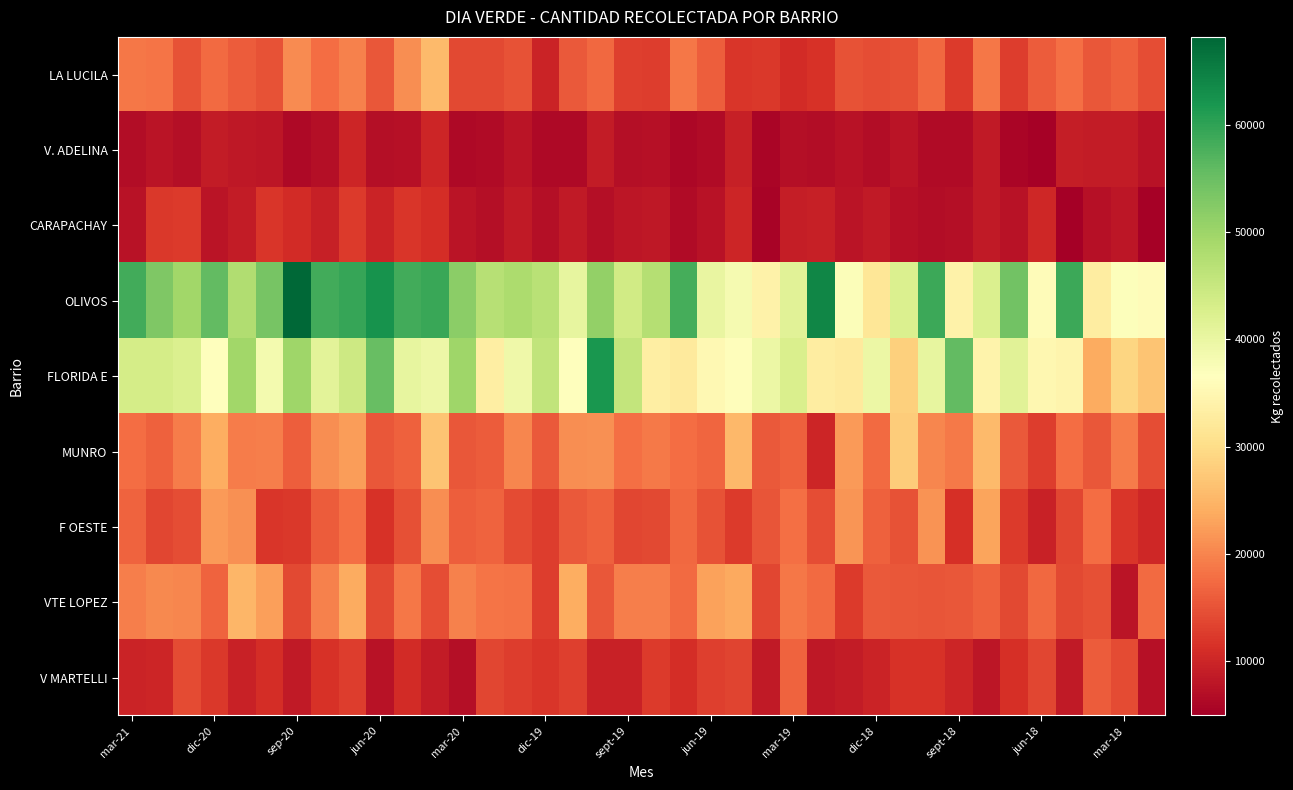

List the series in order of their peak value, lowest first.

V. ADELINA, CARAPACHAY, V MARTELLI, F OESTE, VTE LOPEZ, LA LUCILA, MUNRO, FLORIDA E, OLIVOS